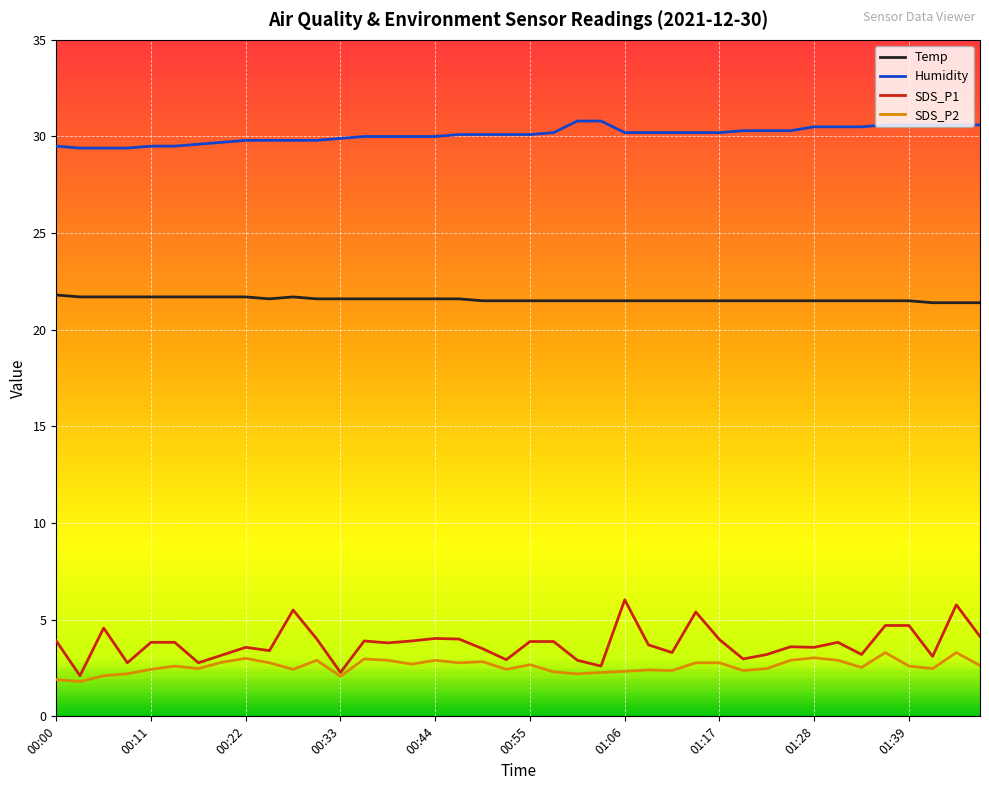

True or false: SDS_P2 and Temp intersect in this chart.

False